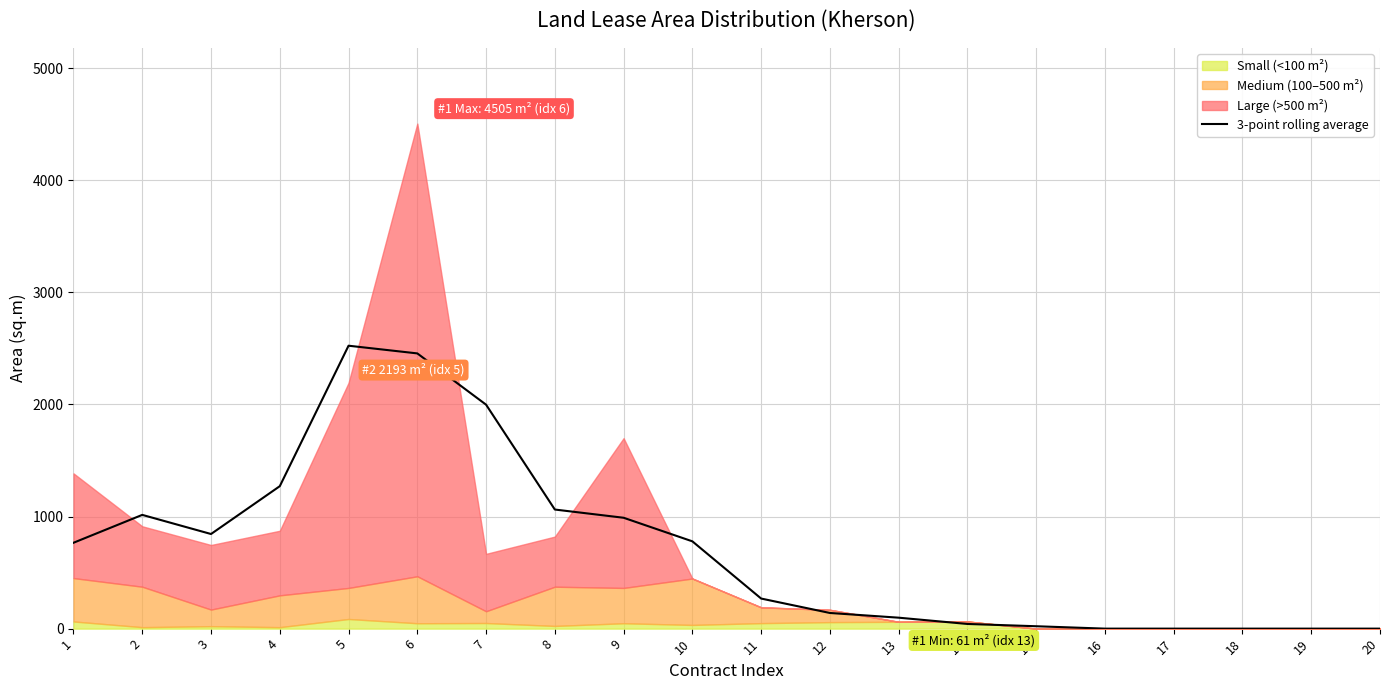

List the labels in order of value, largest first.

5, 6, 7, 4, 8, 2, 9, 3, 10, 1, 11, 12, 13, 14, 15, 16, 17, 18, 19, 20